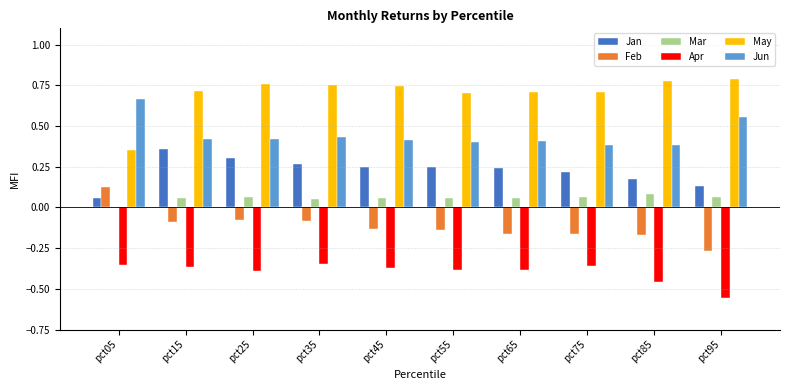

The value of Apr at pct95 is -0.9. True or false?

False